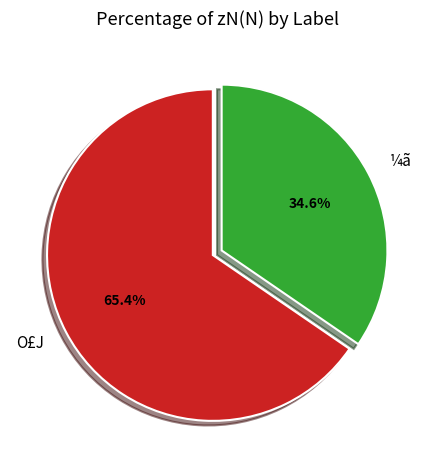

True or false: ¼ã accounts for 24% of the total.

False